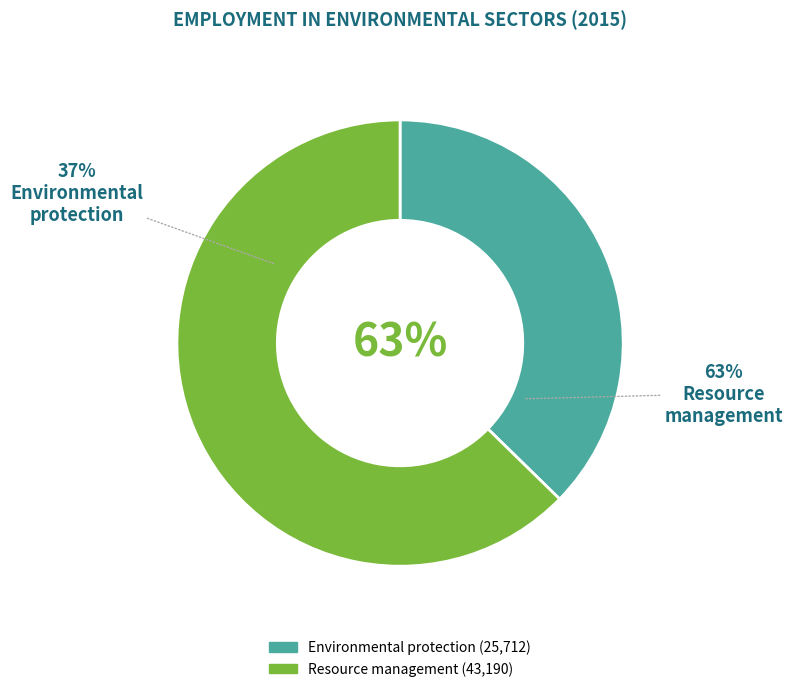

Approximately how many times larger is the value at 01 Environmental protection, total compared to 02 Ressource management, total?

0.6